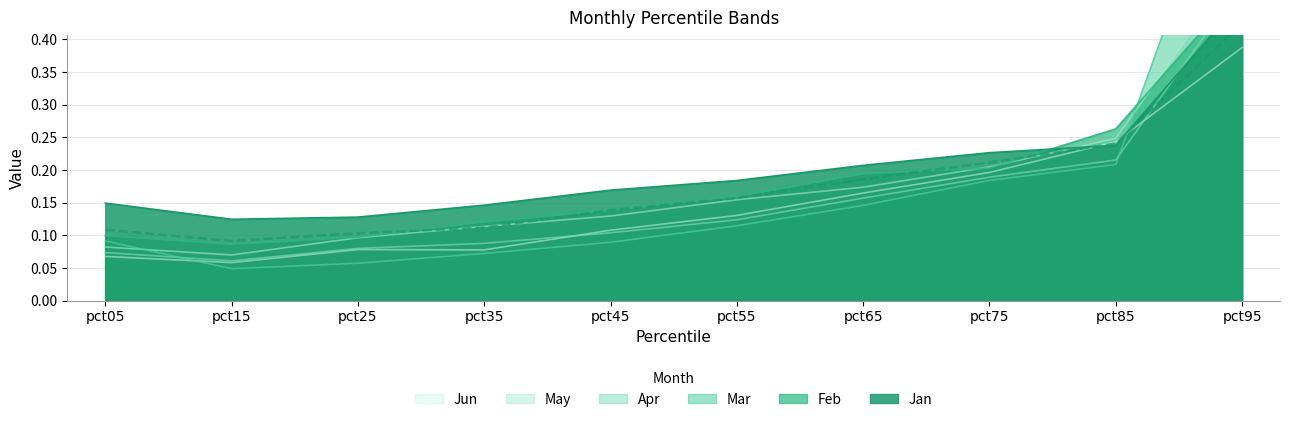

What is the average value of the Mar series?

0.2